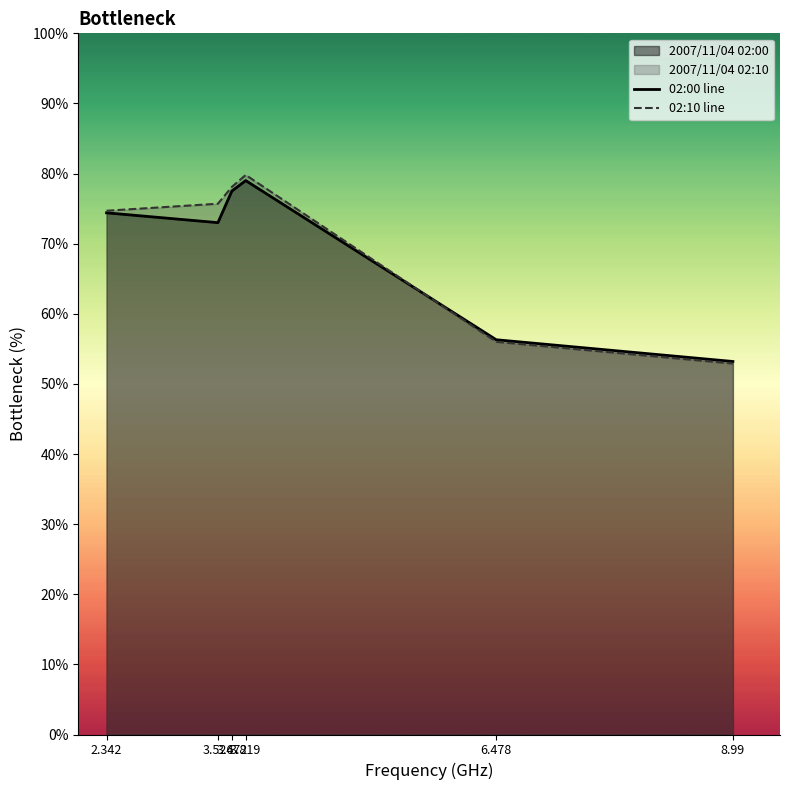

The value of 02:00 line at 2.342 is 74.4. True or false?

True